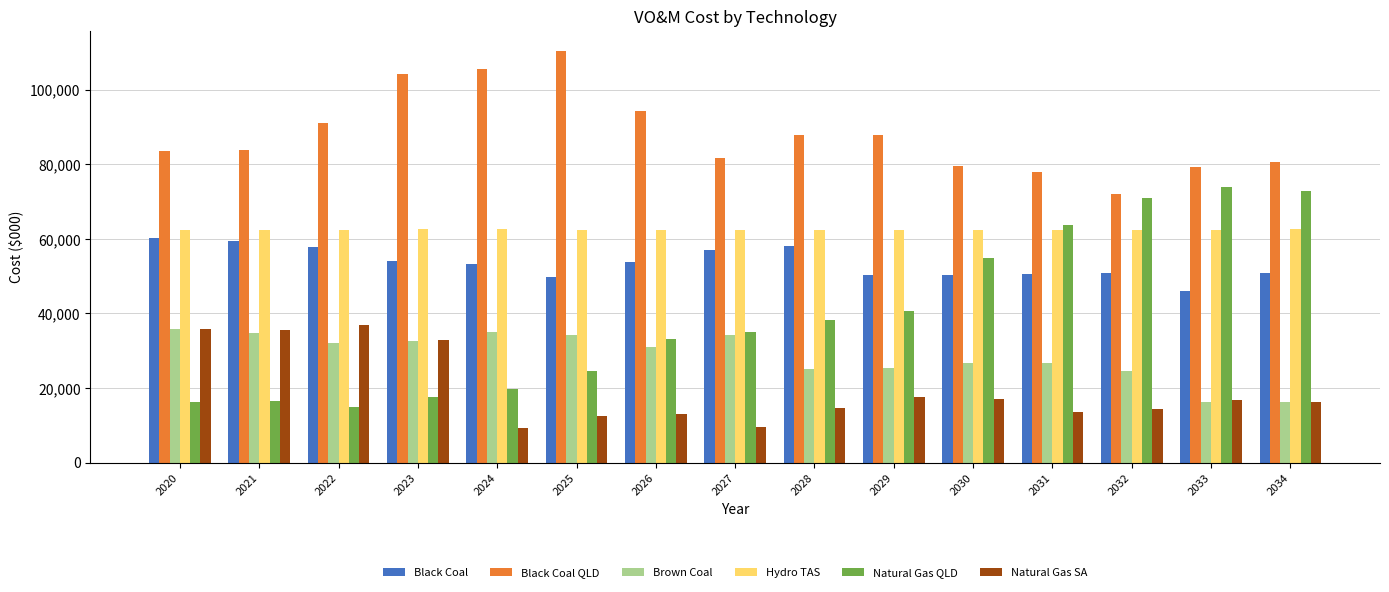

Which series has the widest spread of values?

Natural Gas QLD